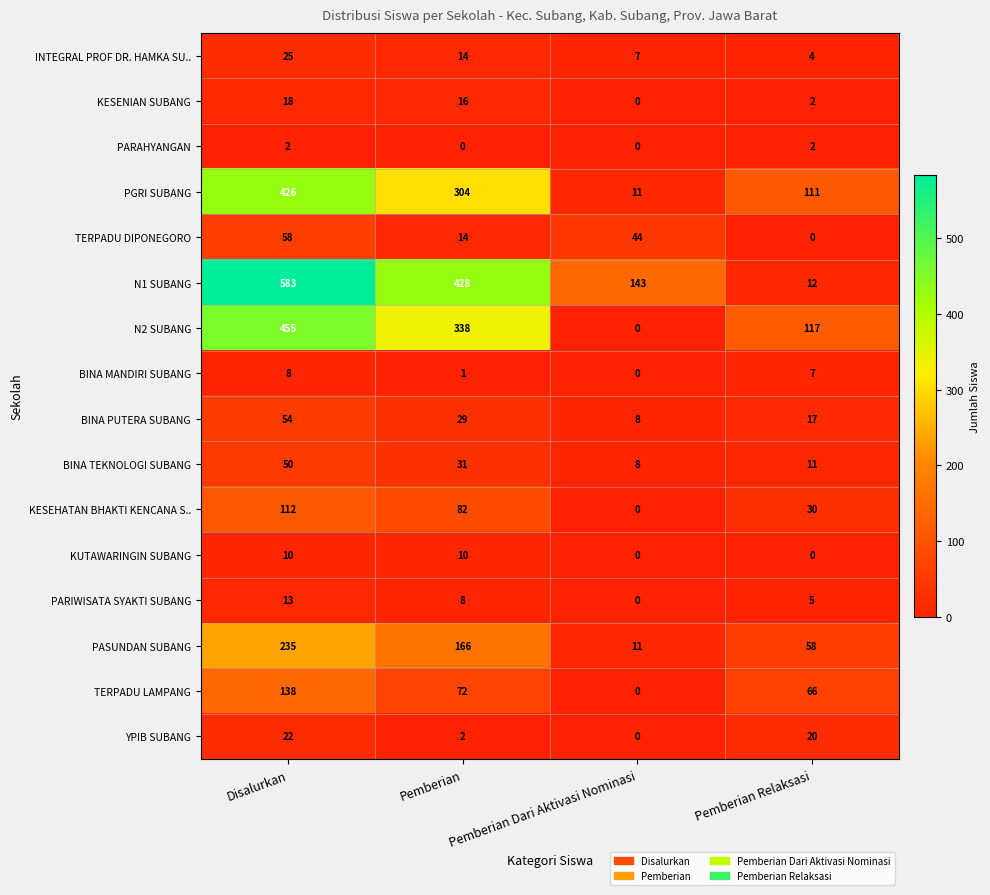

What is the average value of the KESENIAN SUBANG series?

9